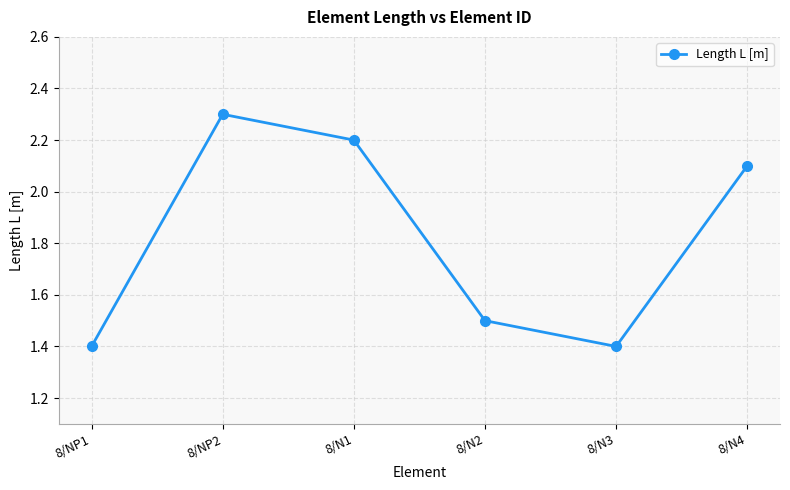

Which category has the highest value across all series?

8/NP2